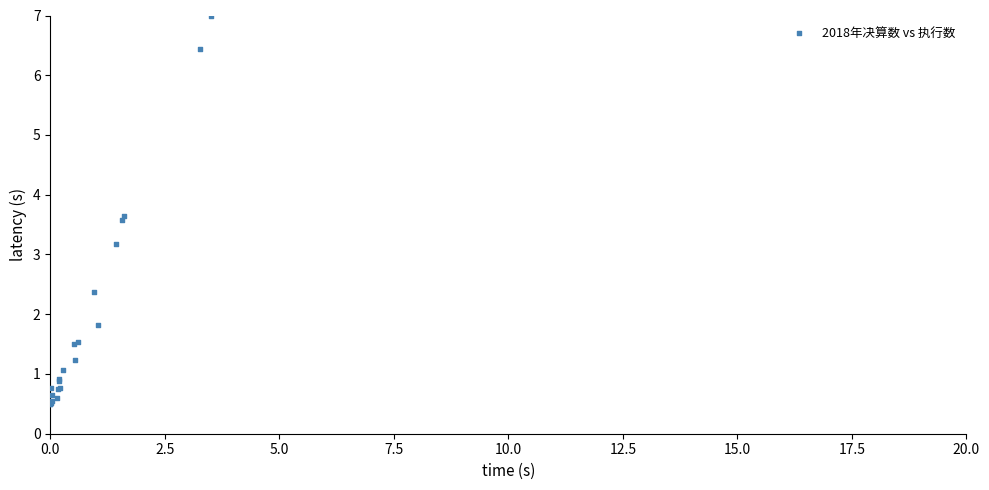

What Y value in the scatter plot is closest to 3?

3.2